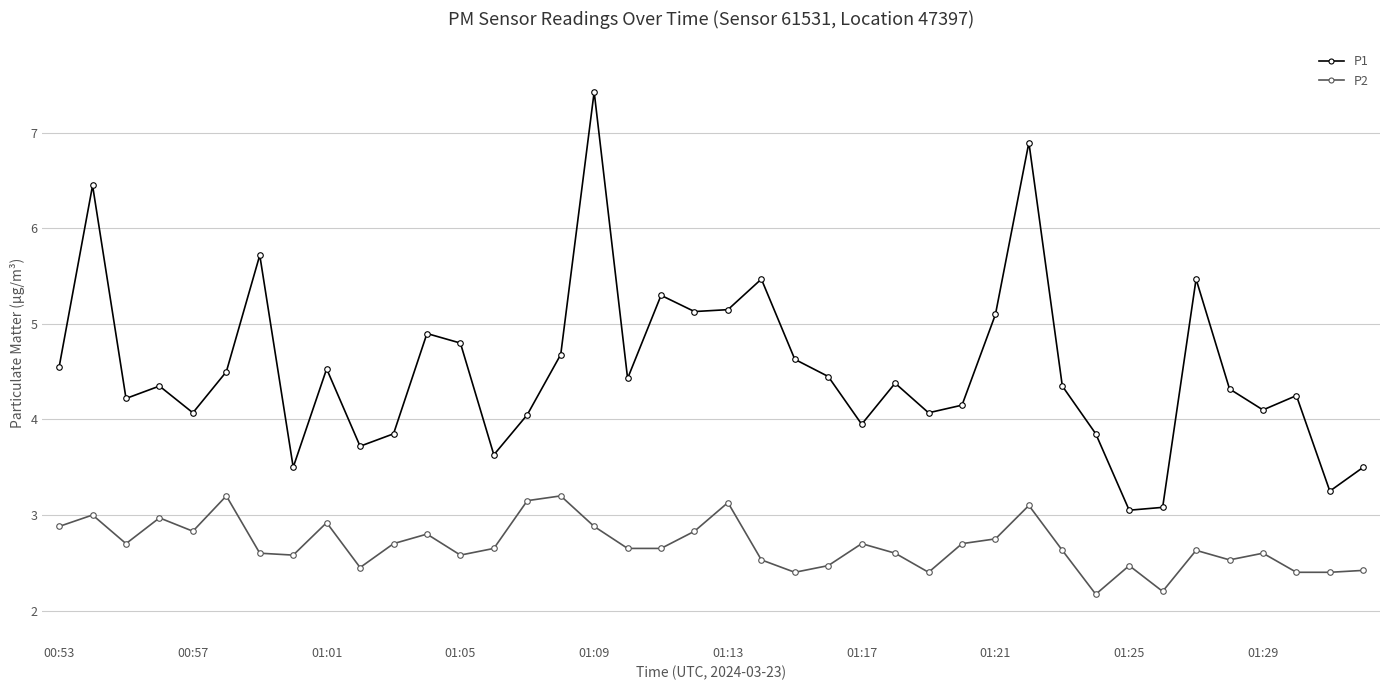

What is the difference between the maximum and minimum values in the P2 series?

1.0